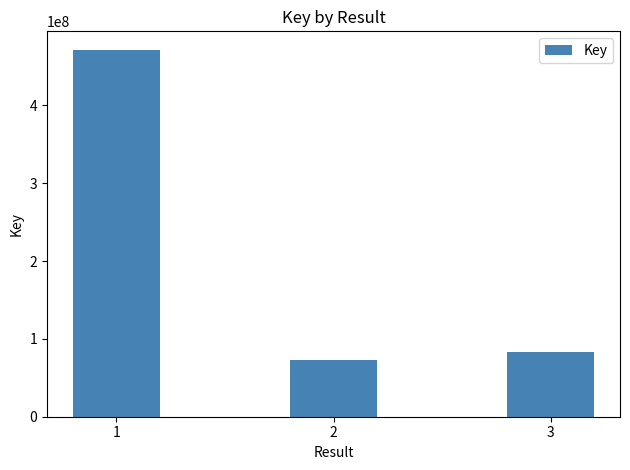

Is it true that the value at 1 is 471511232?

True